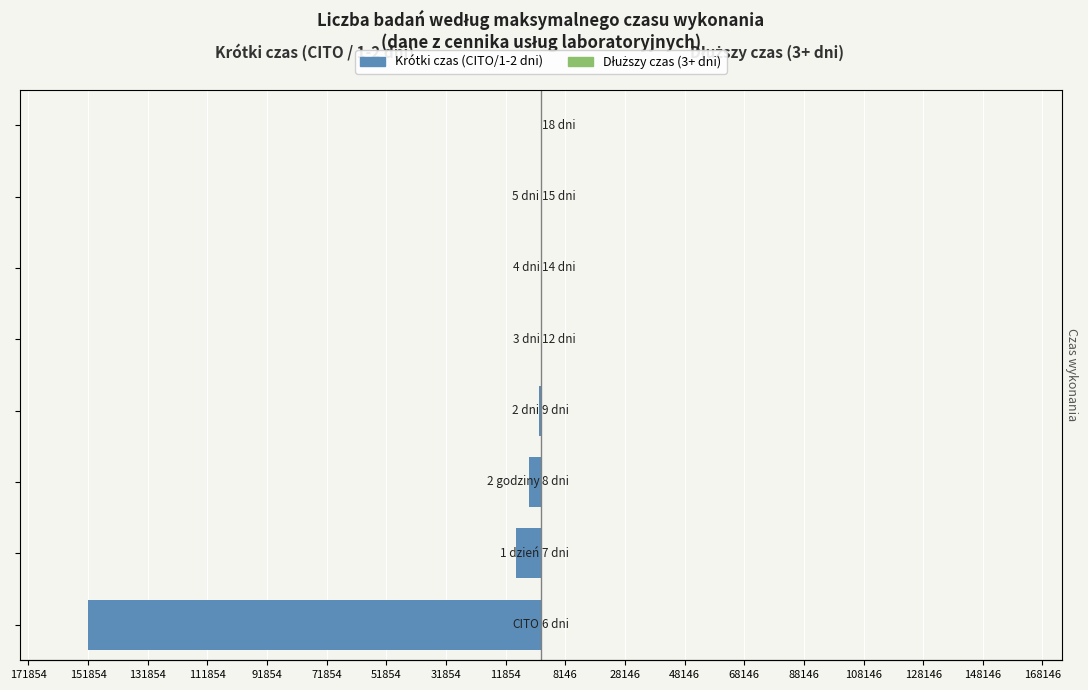

Where is Czas dłuższy nearest to the value 57?

151854